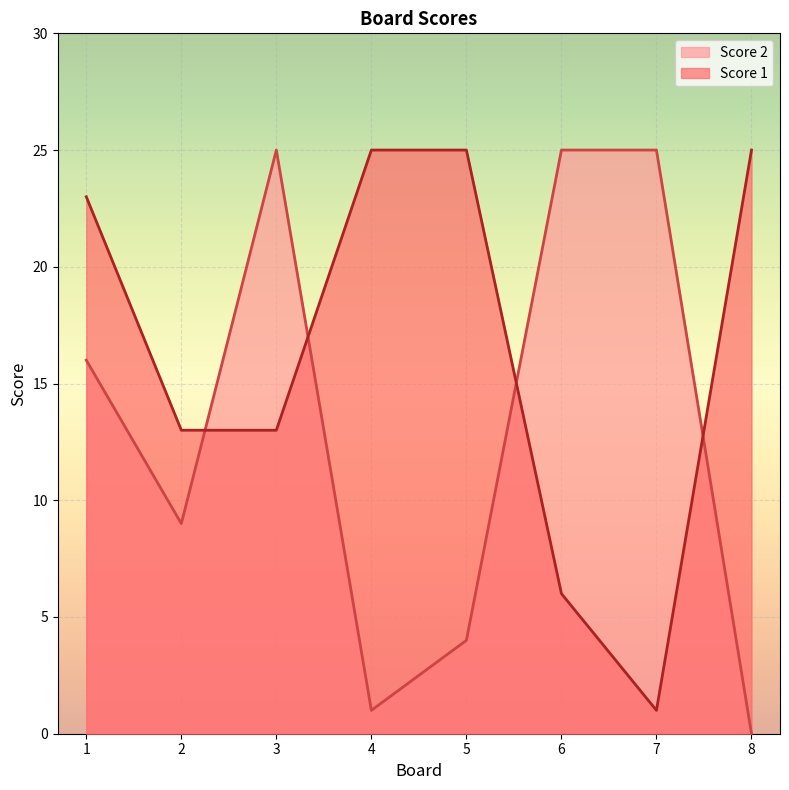

At which category does Score 2 reach its first local peak?

3